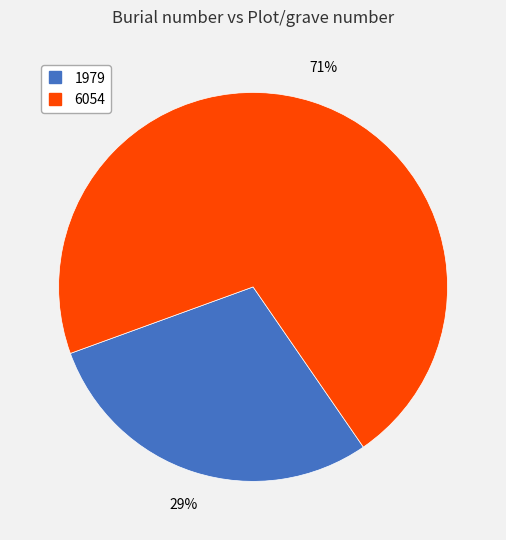

How many slices are in this pie chart?

2